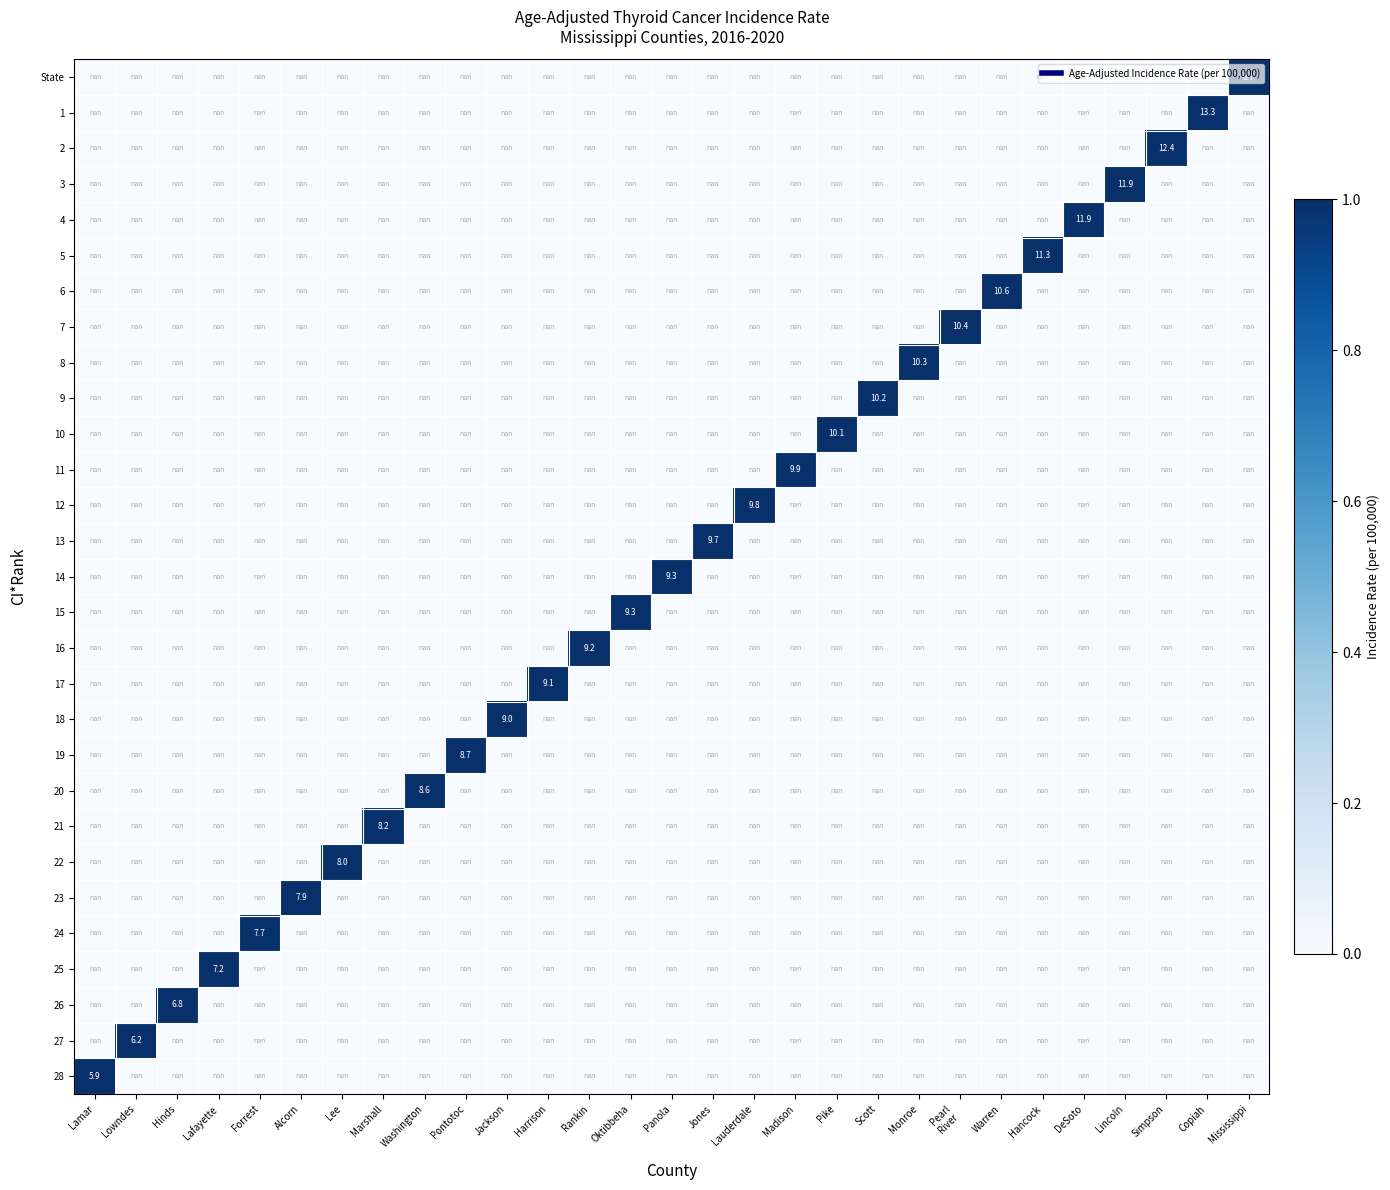

At which category does the chart reach its minimum across all series?

Lamar